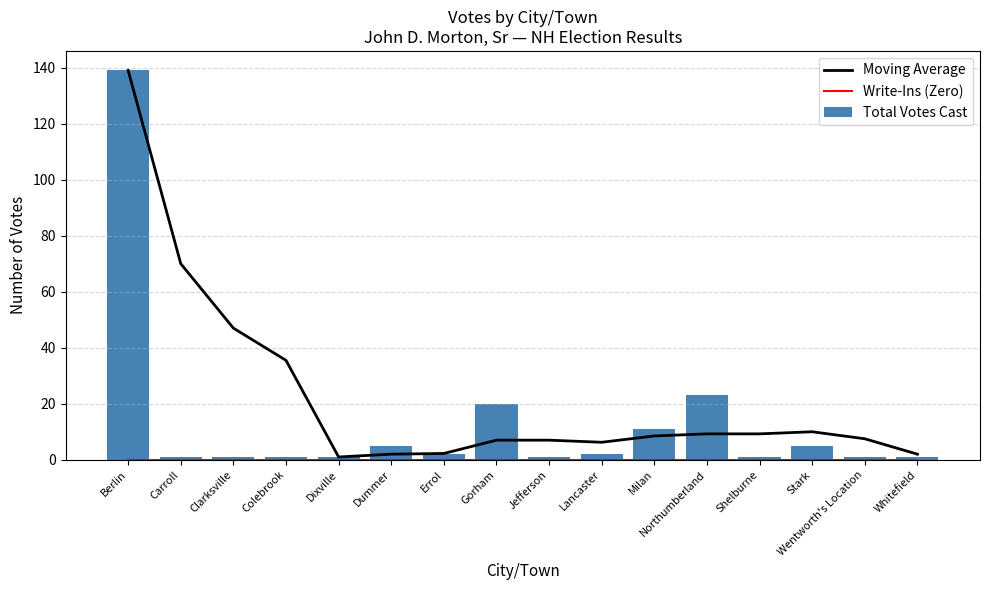

Where does the Total Votes Cast series first go above 2?

Berlin